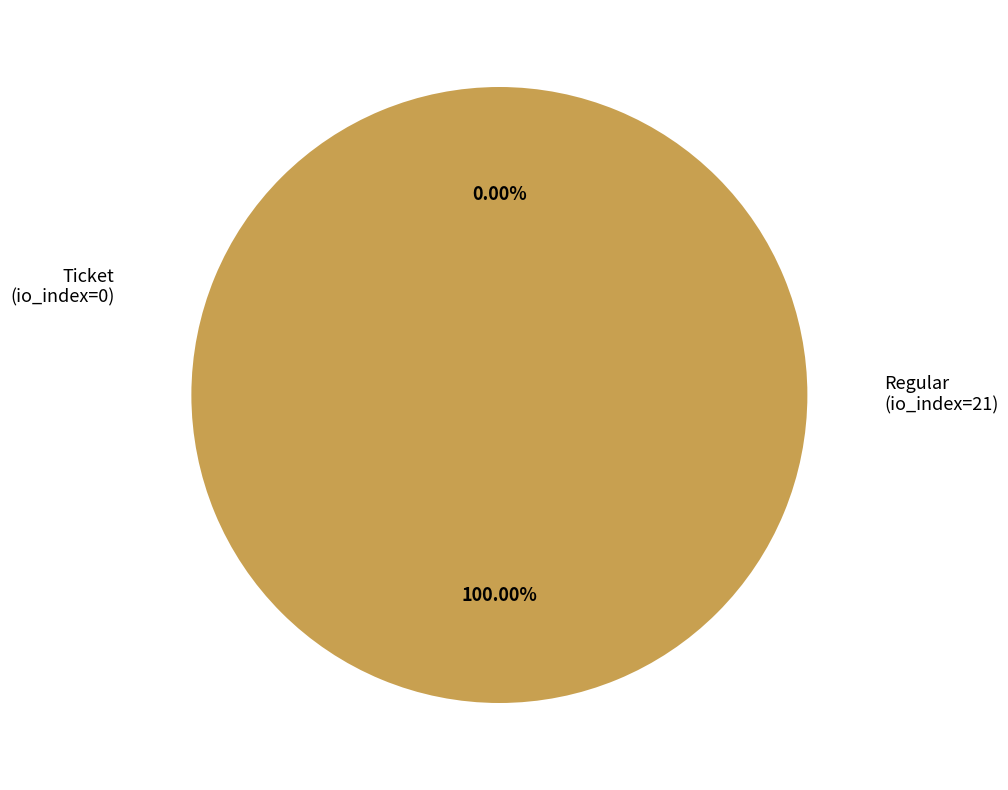

Count the number of slices in the pie.

2